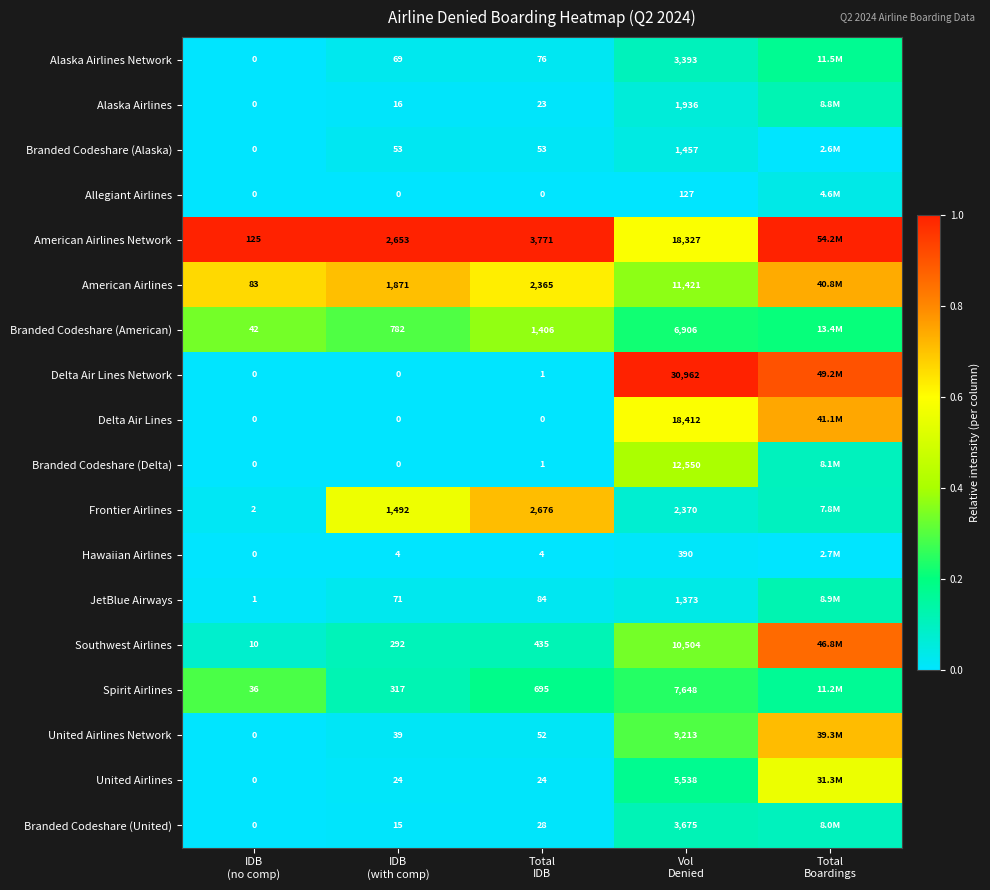

Which series has the largest total across all categories?

American Airlines Network